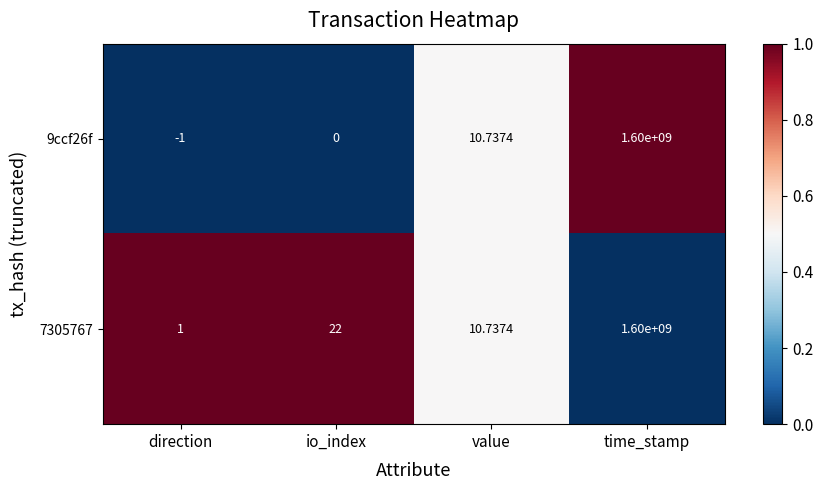

Is the value of 7305767 at io_index greater than the value of 9ccf26f at io_index?

Yes